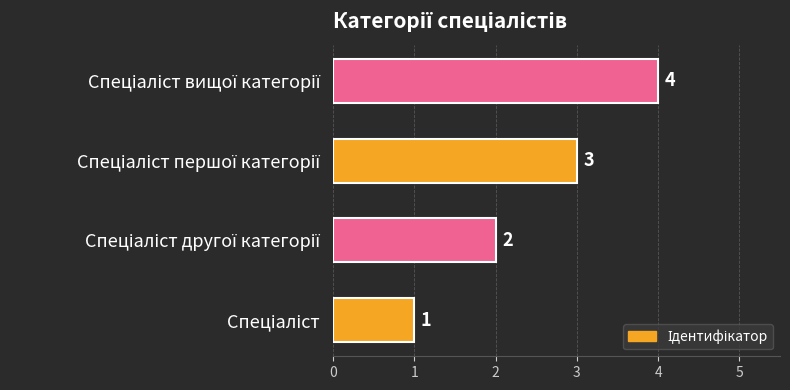

Does the chart contain stacked bars?

No